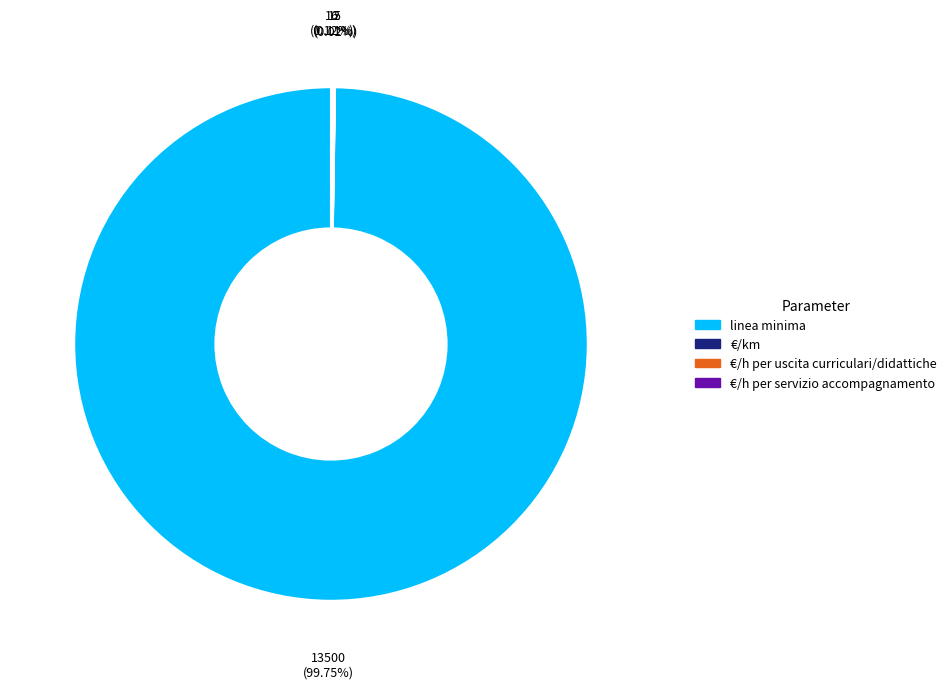

Which slice is the largest?

linea minima